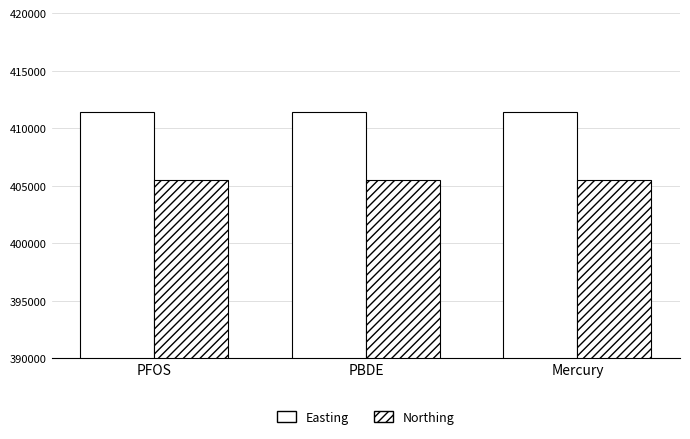

Reading left to right, transcribe all the data shown in this chart.

Easting: 411438	411438	411438
Northing: 405464	405464	405464